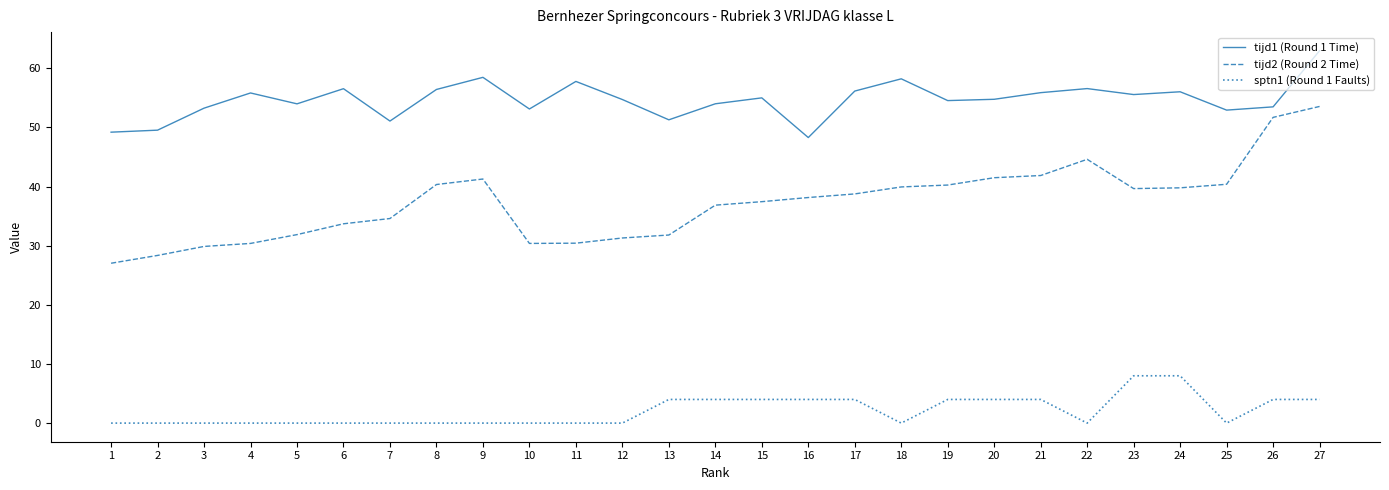

Is the value of tijd2 (Round 2 Time) at 24 greater than the value of sptn1 (Round 1 Faults) at 1?

Yes